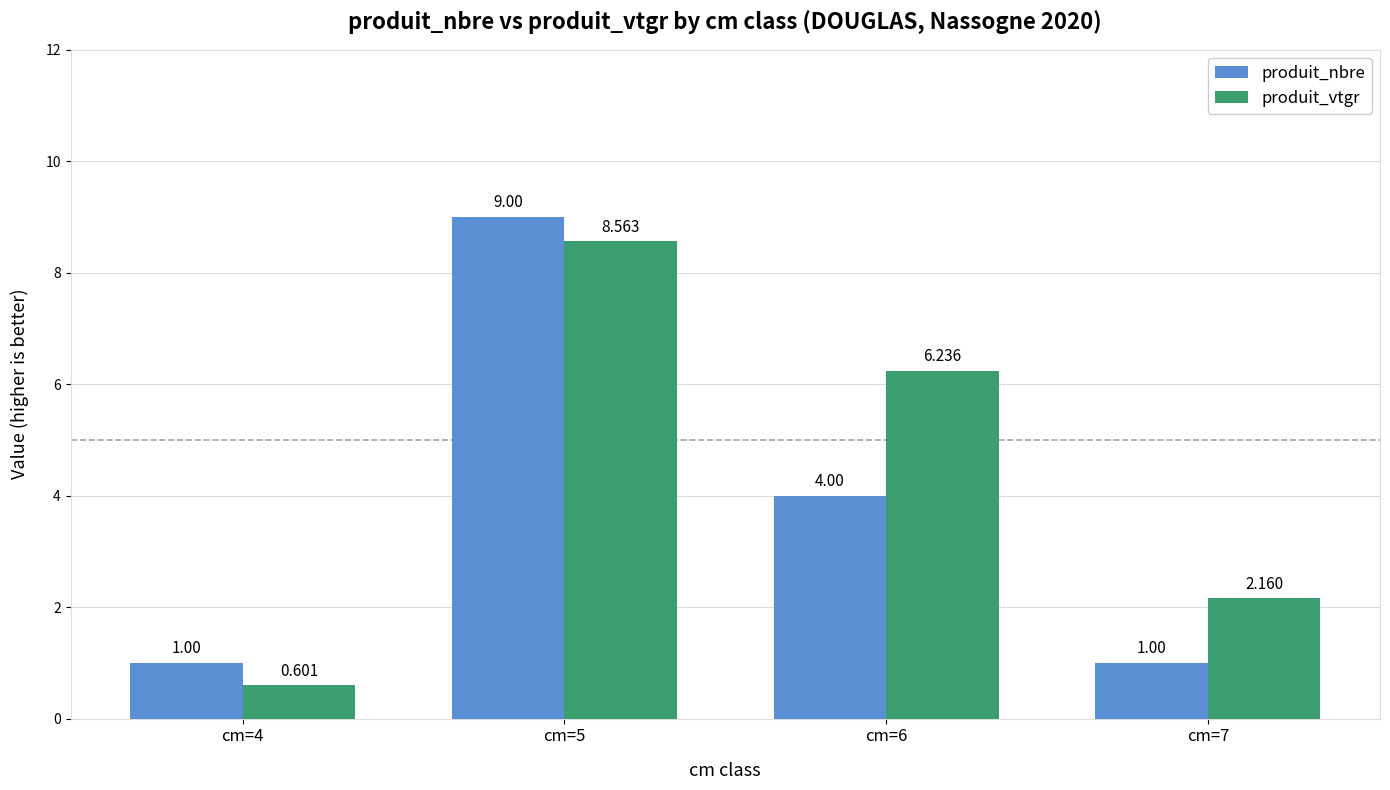

At which label is produit_vtgr closest to 4?

cm=7